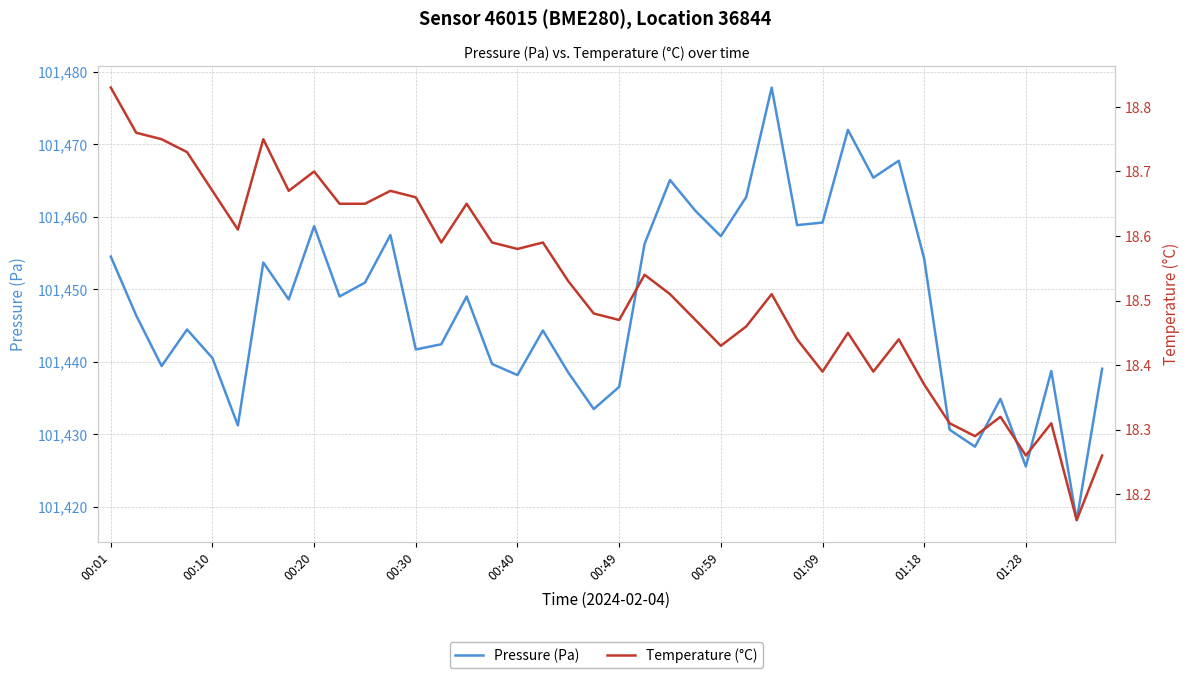

What is the maximum value for Pressure (Pa)?

101477.8